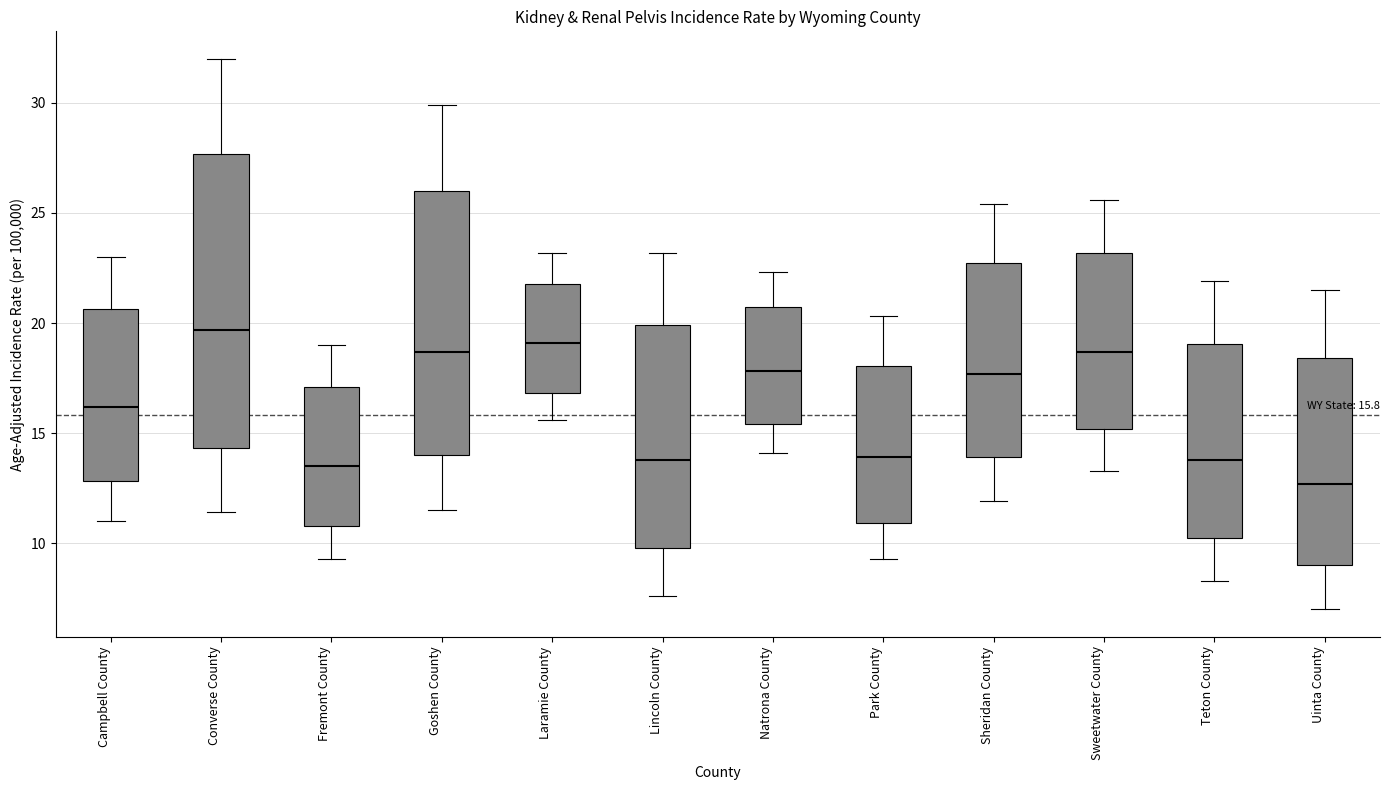

Comparing the boxes themselves (not the whiskers), which one is the tallest?

Converse County